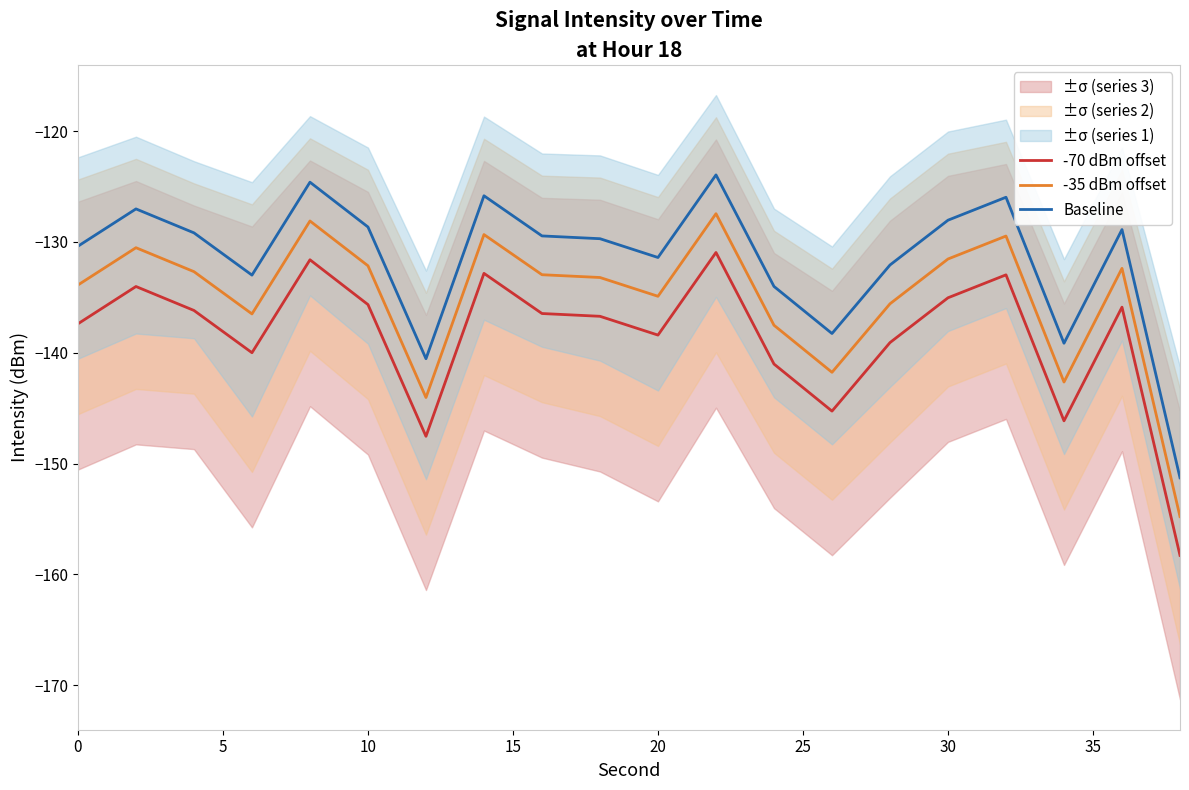

Is it true that Baseline equals -85.6 at 30?

False